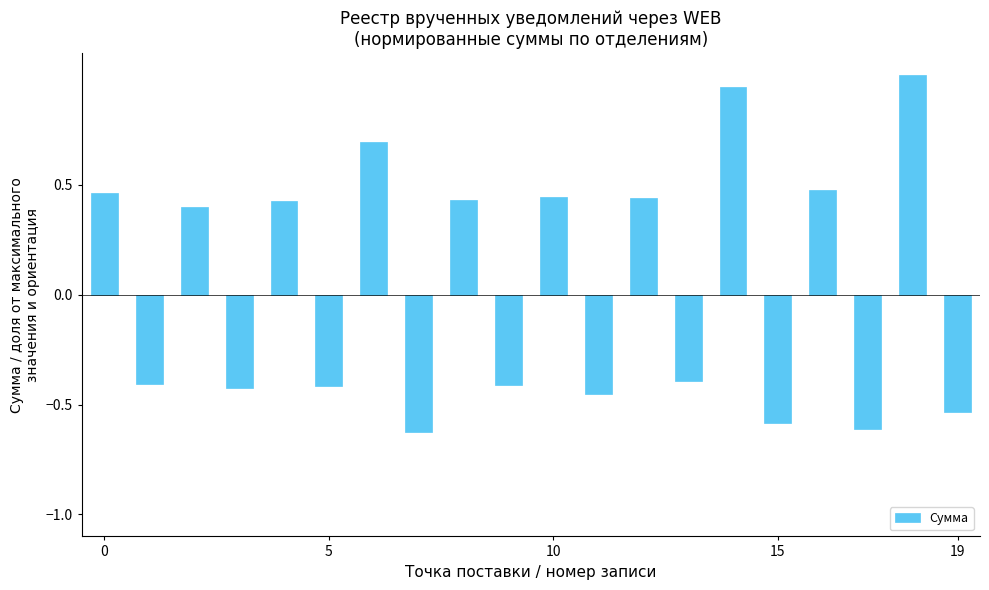

How many series are shown in this chart?

1